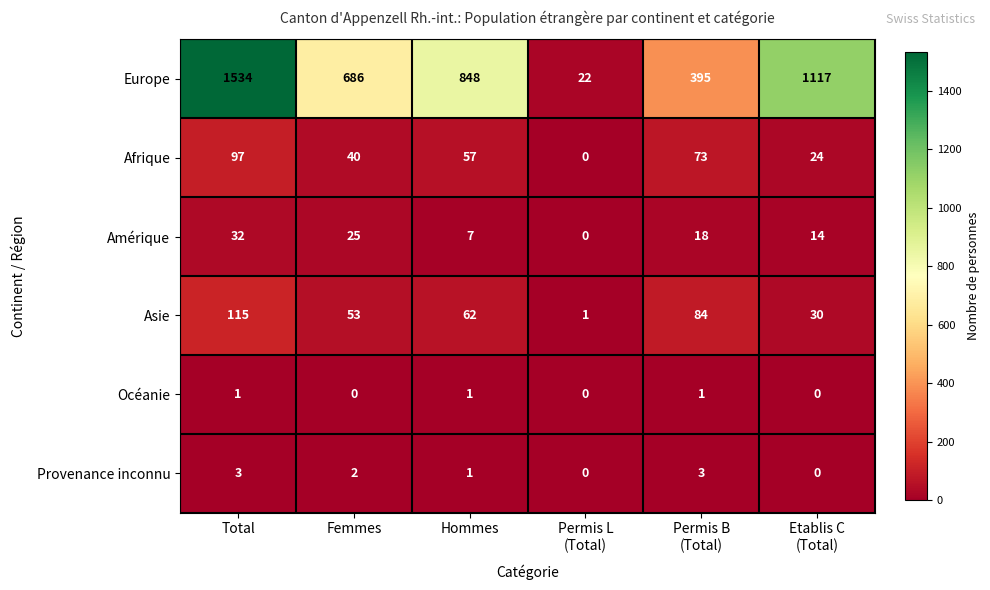

At which category is the sum across all series the highest?

Total